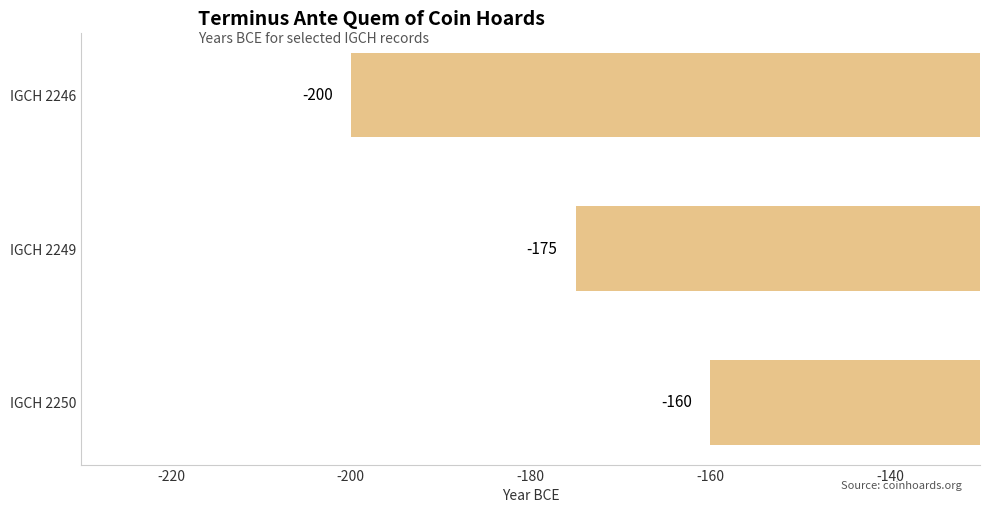

What is the maximum value shown in the chart?

-160